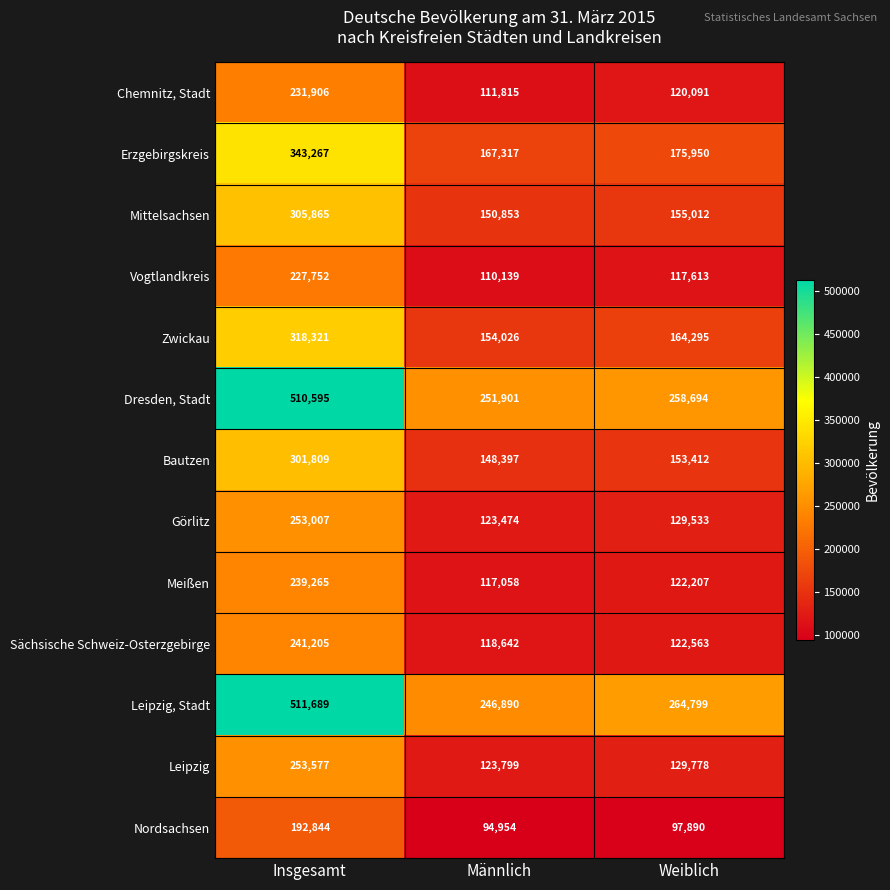

What is the sum of all Bautzen values?

603618